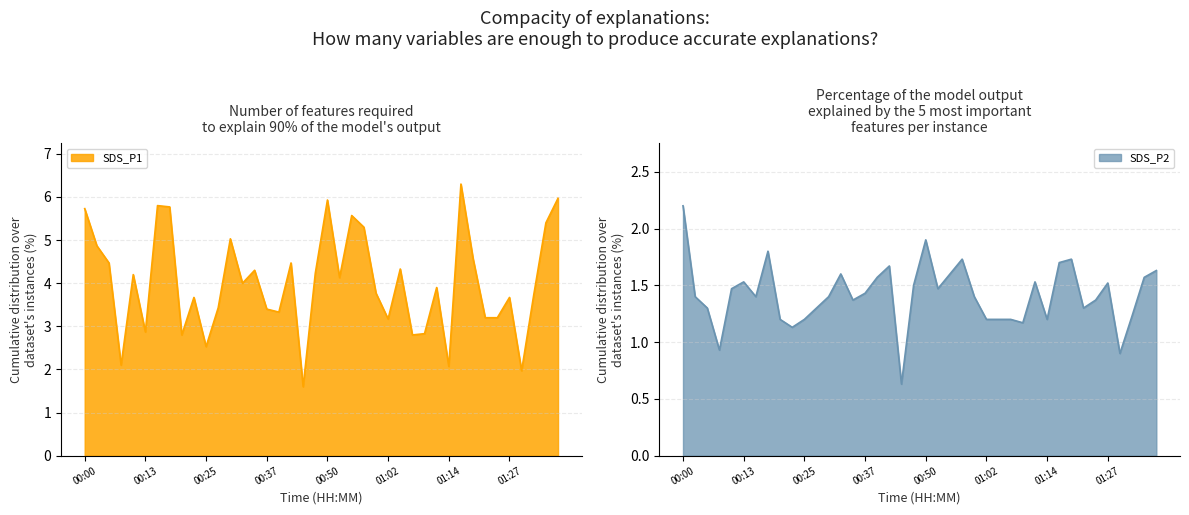

What are all the series names shown in the legend?

SDS_P1, SDS_P2